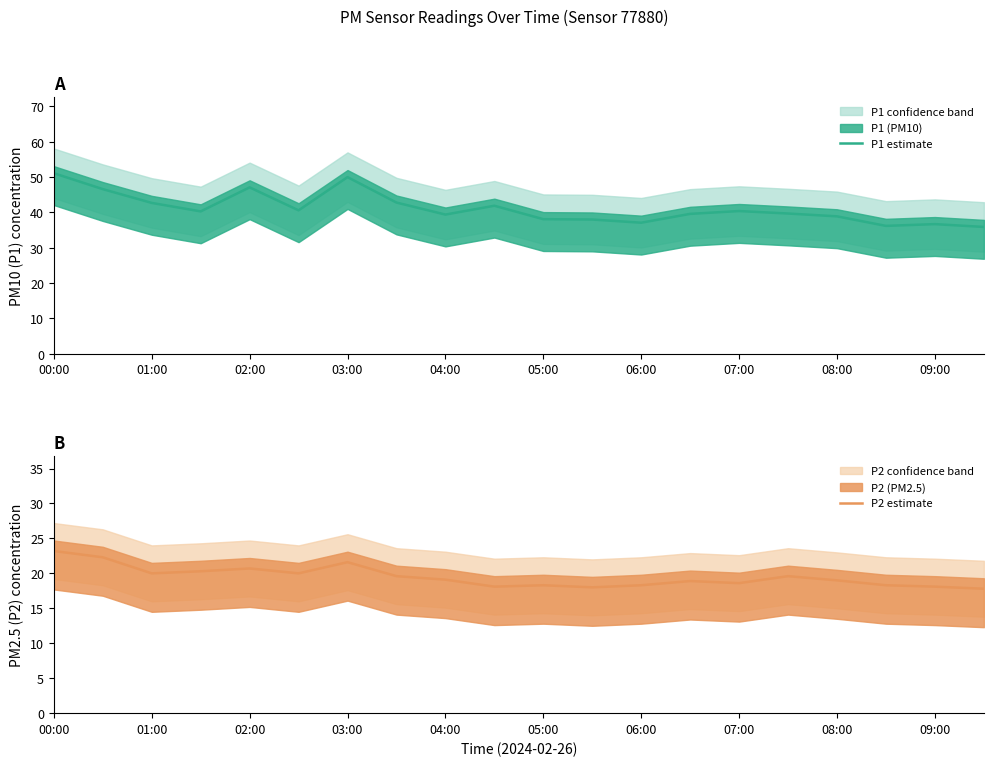

True or false: P2 estimate and P1 estimate intersect in this chart.

False